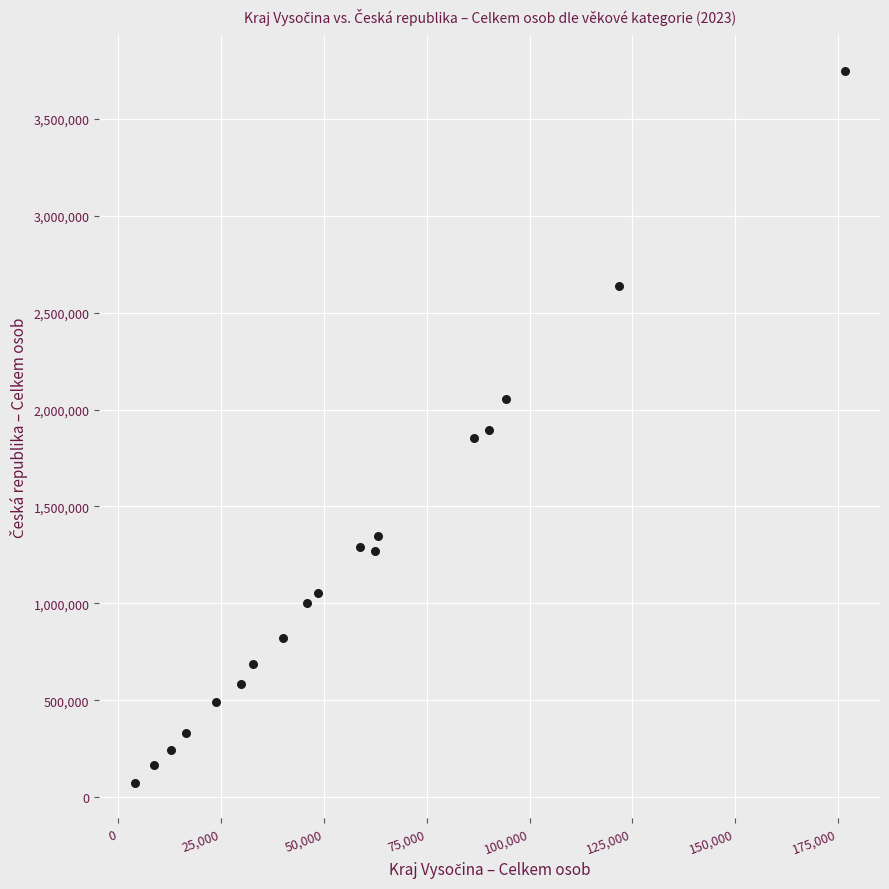

What is the range of Y values (max minus min)?

3673417